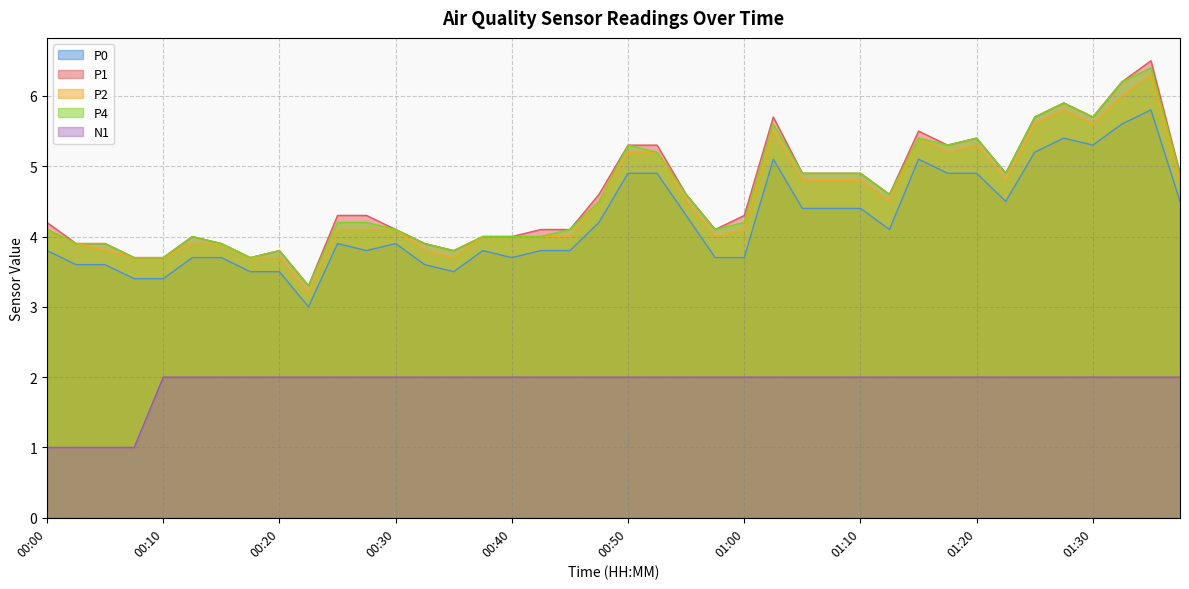

What is the label of the 10th point from the left?

00:23